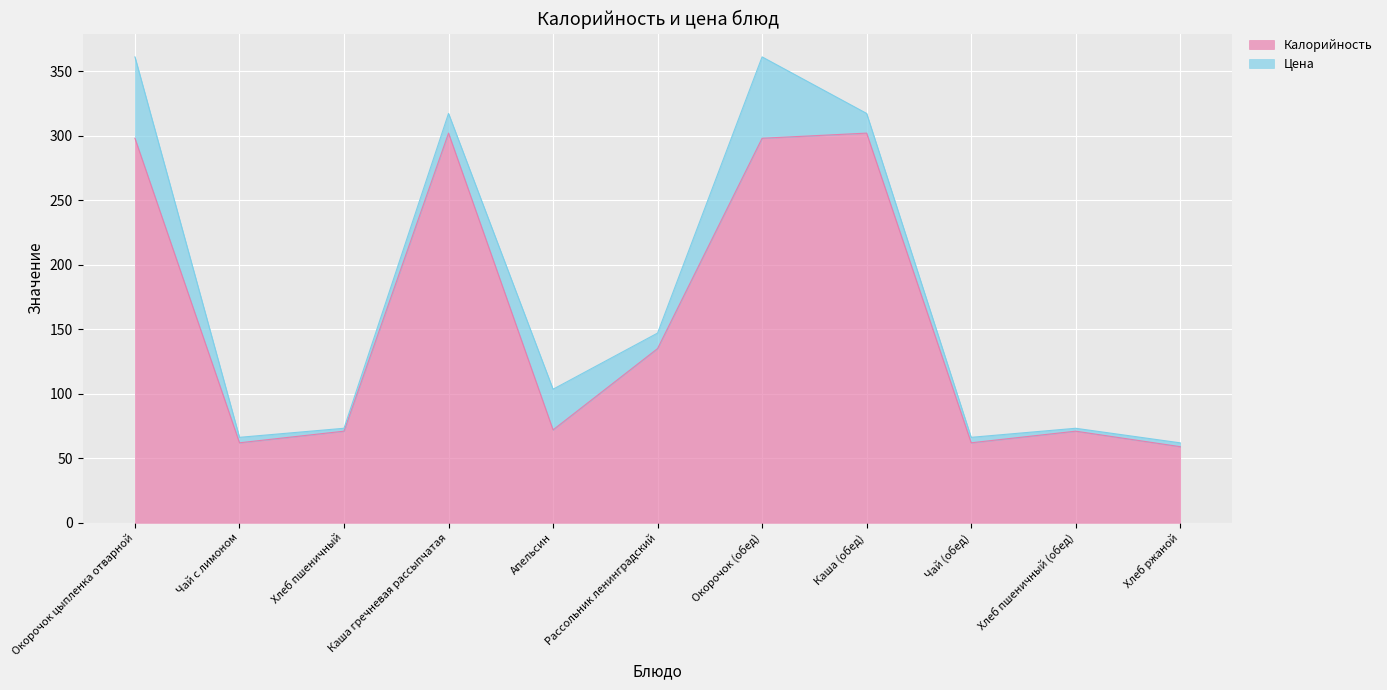

What is the sum of the values at Чай с лимоном and Хлеб ржаной?

121